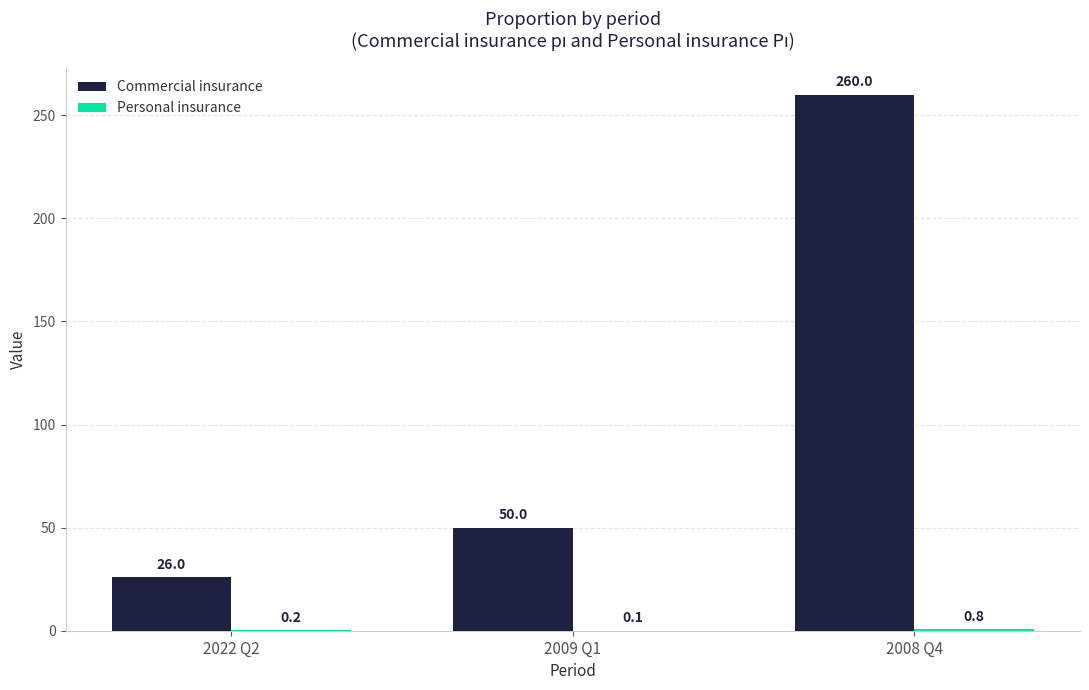

Which series has the largest total across all categories?

Commercial insurance